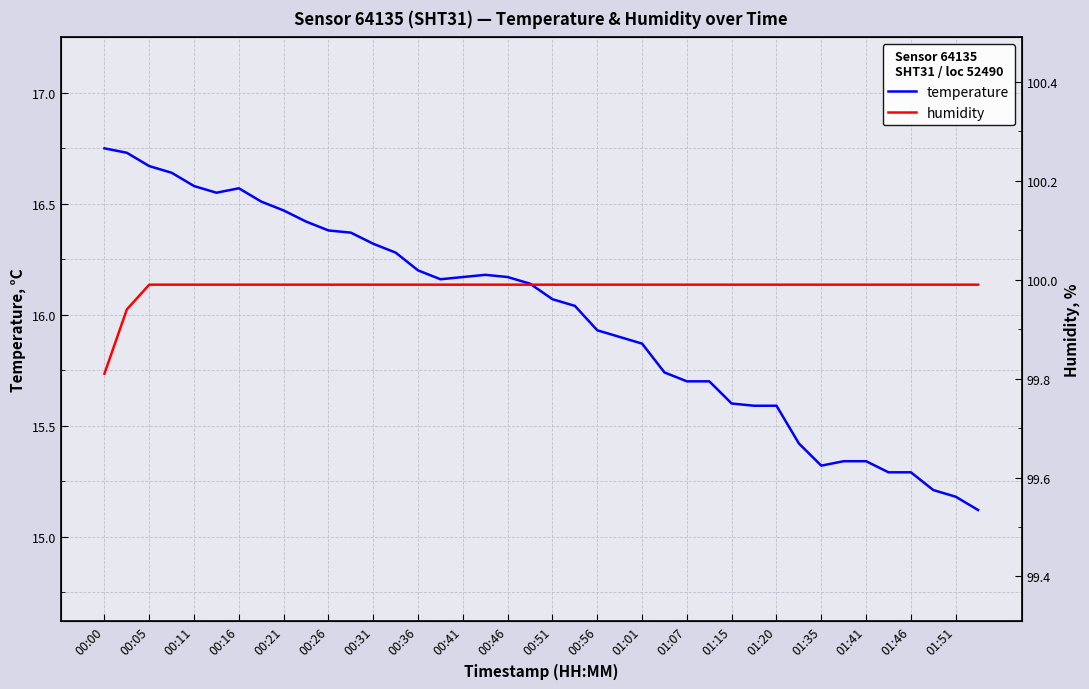

What is the lowest value of the temperature series?

15.1